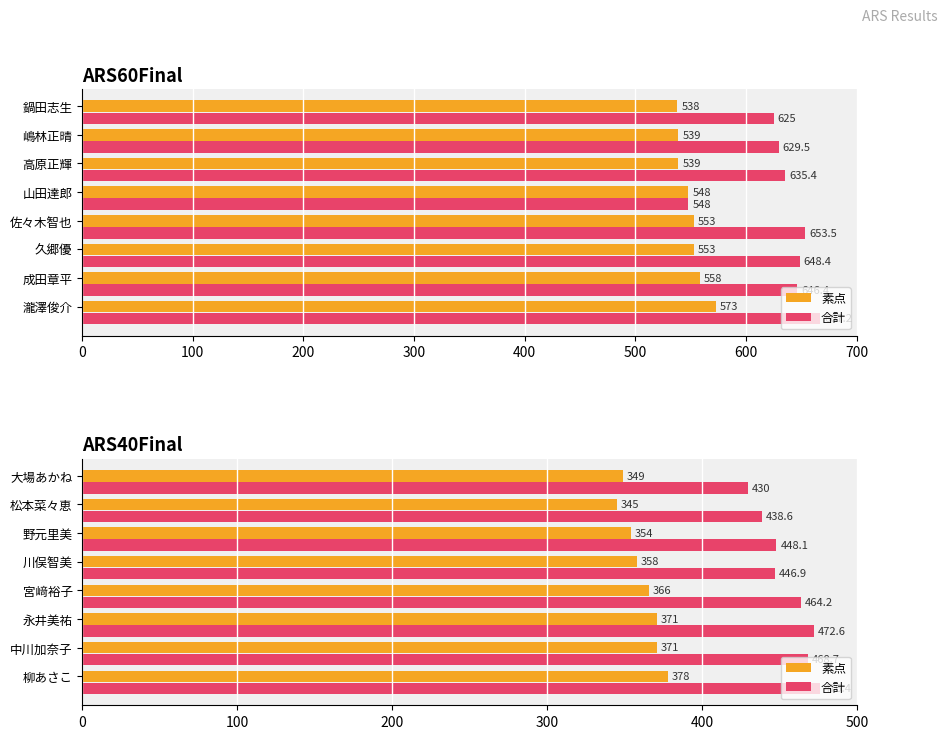

Are the bars grouped side by side (vs. stacked)?

Yes